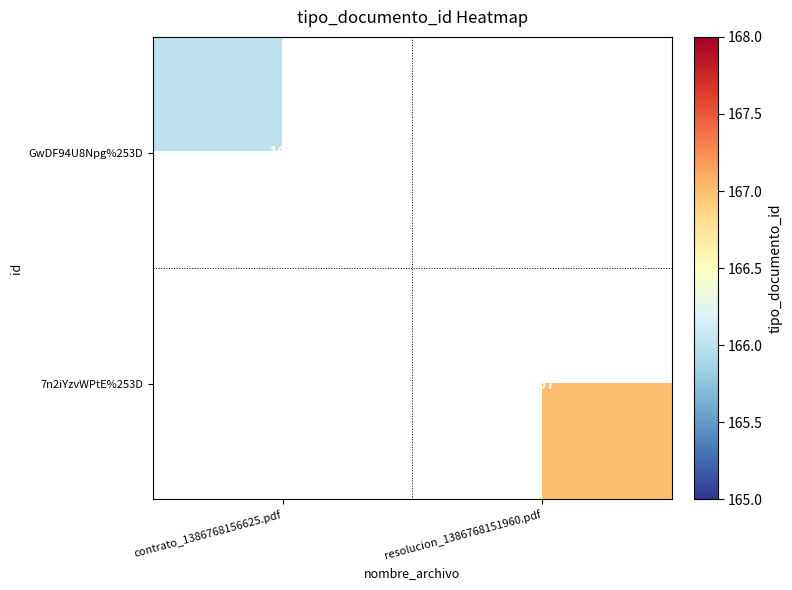

Is it true that 7n2iYzvWPtE%253D equals 167 at resolucion_1386768151960.pdf?

True